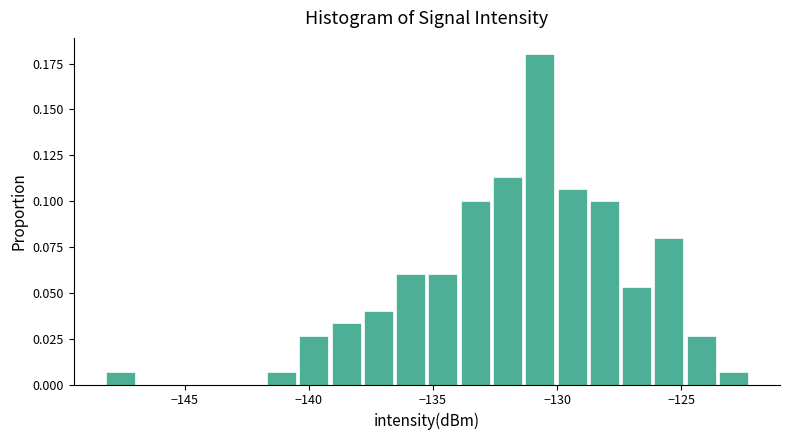

Read against the x-axis, roughly where is the centre of the tallest bar?

-130.5